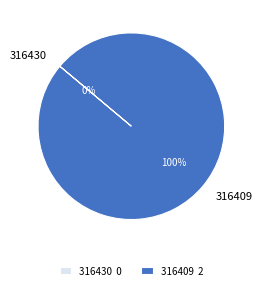

Do 316430 and 316409 together represent more than half of the pie?

Yes